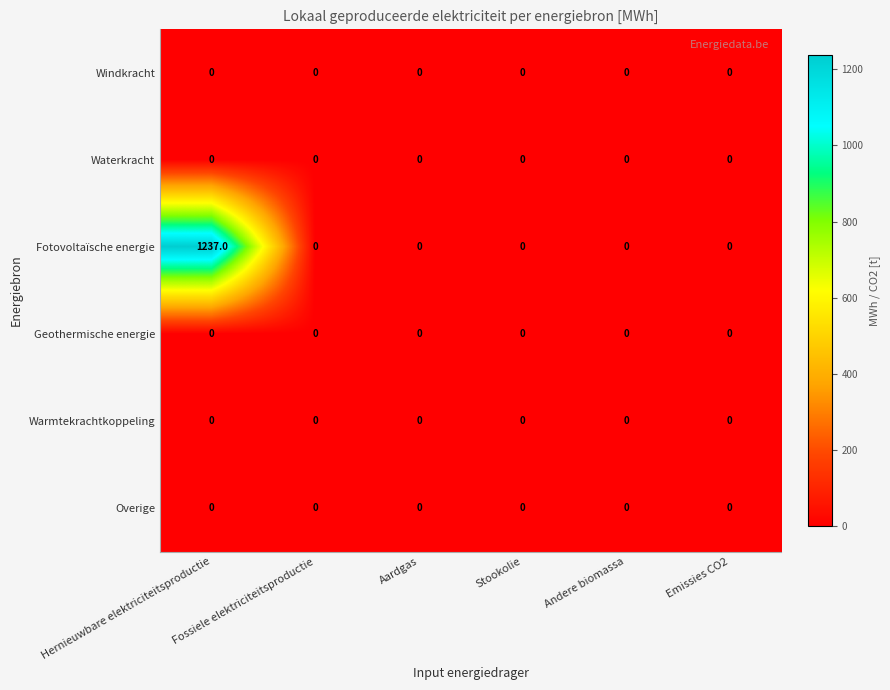

Which category has the highest value across all series?

Hernieuwbare elektriciteitsproductie